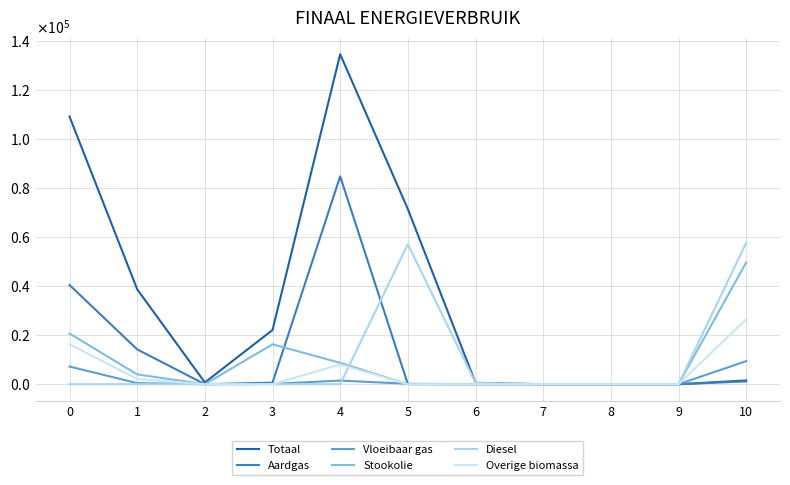

Does the chart display data point markers on the line(s)?

No